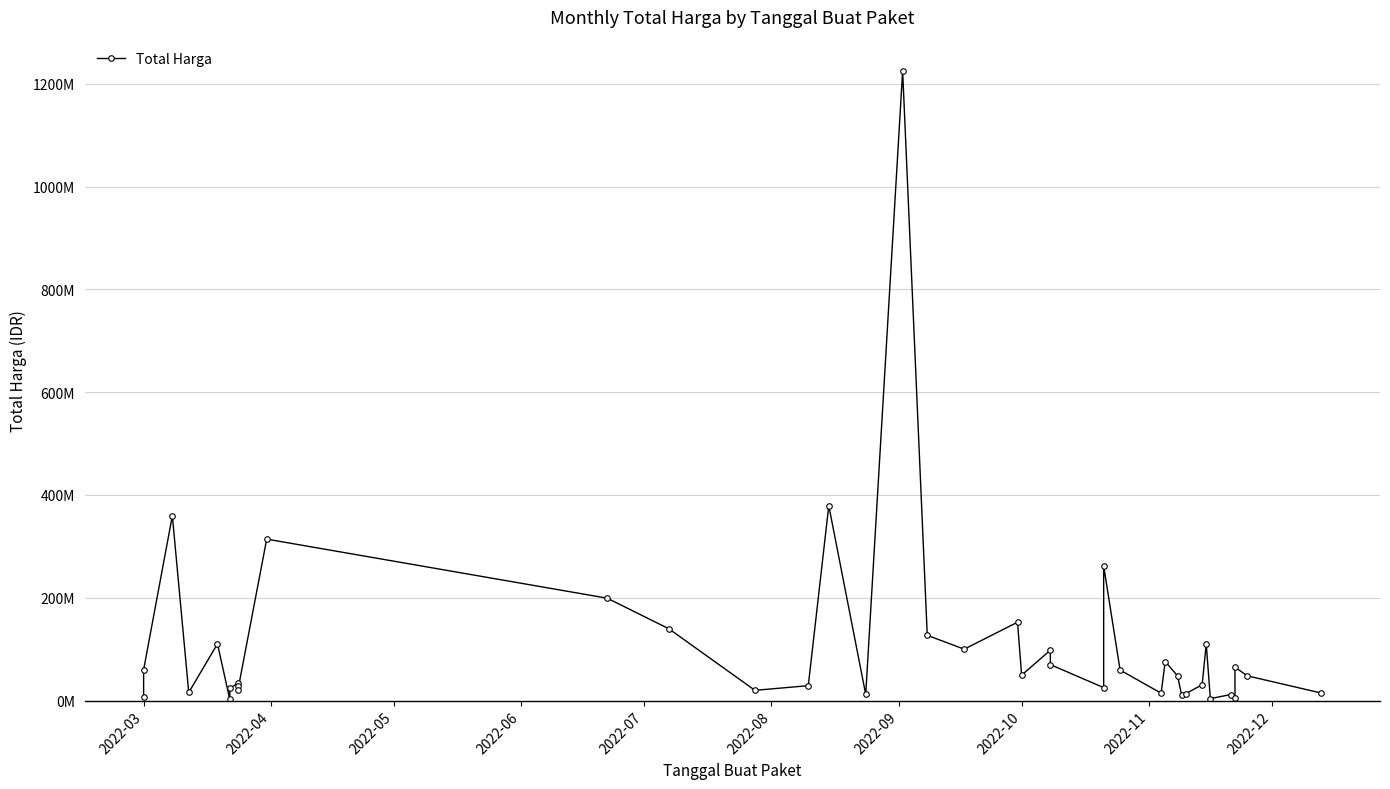

What is the average value?

109389879